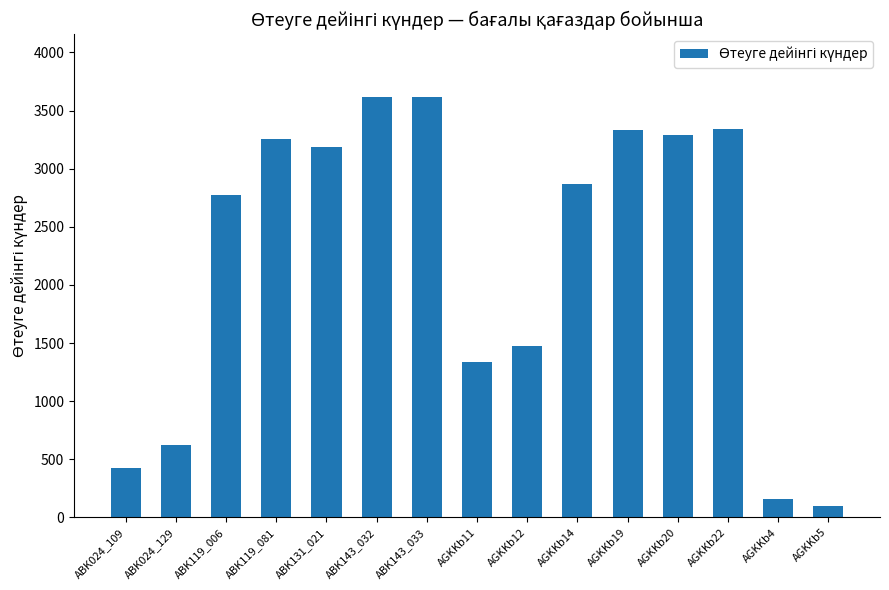

The value at AGKKb22 is 5708. True or false?

False